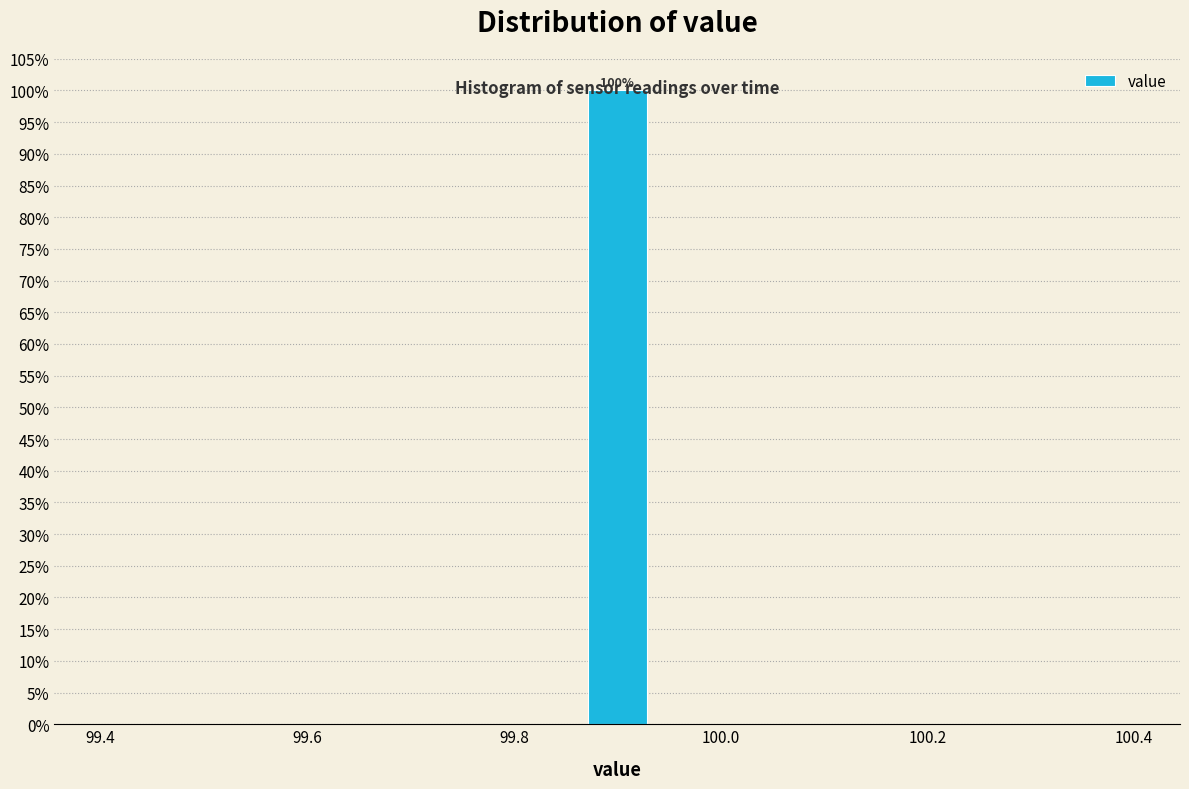

Read against the x-axis, roughly where is the centre of the tallest bar?

99.90